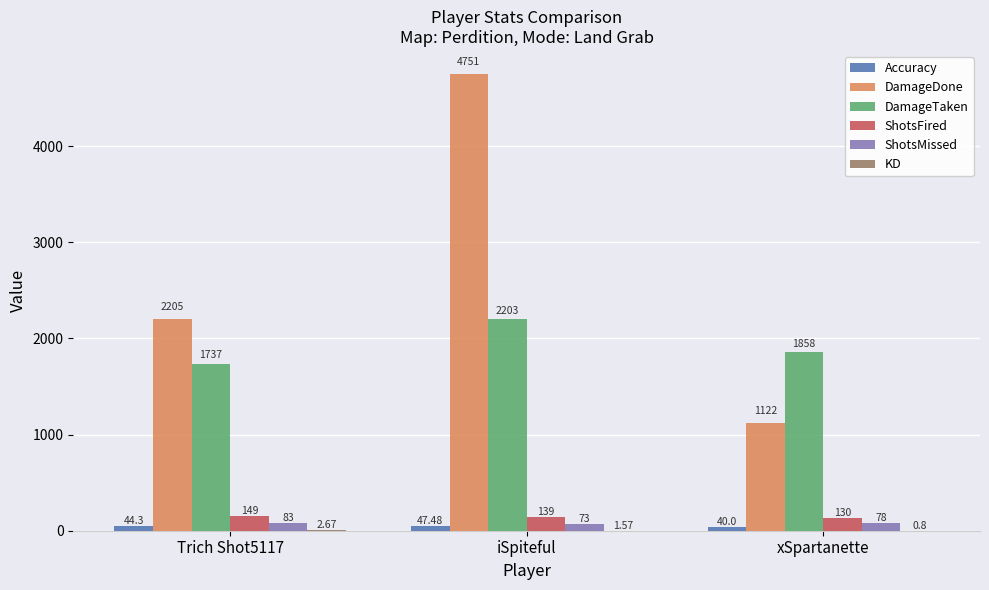

What is the sum of the DamageTaken values at iSpiteful and Trich Shot5117?

3940.0